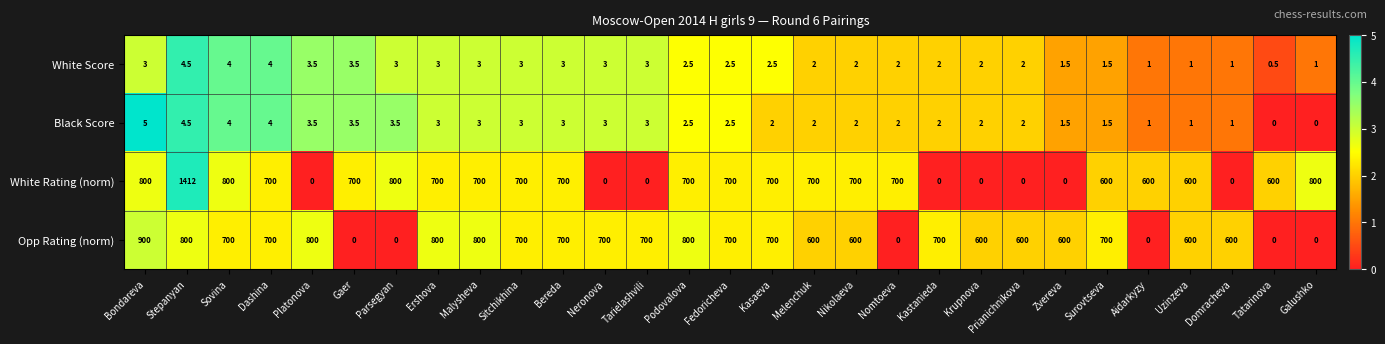

Which series has the largest total across all categories?

Opp Rating (norm)